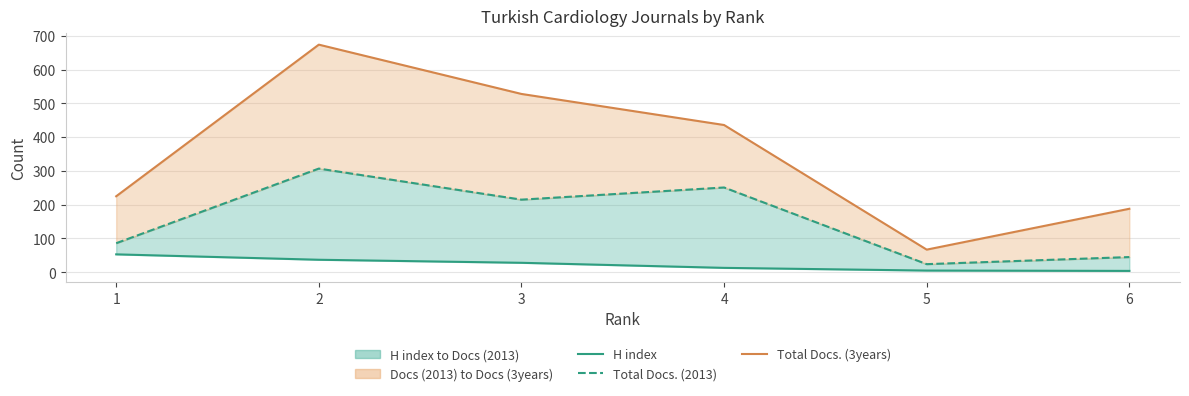

Between 1 and 3, which series saw the biggest shift?

Total Docs. (3years)